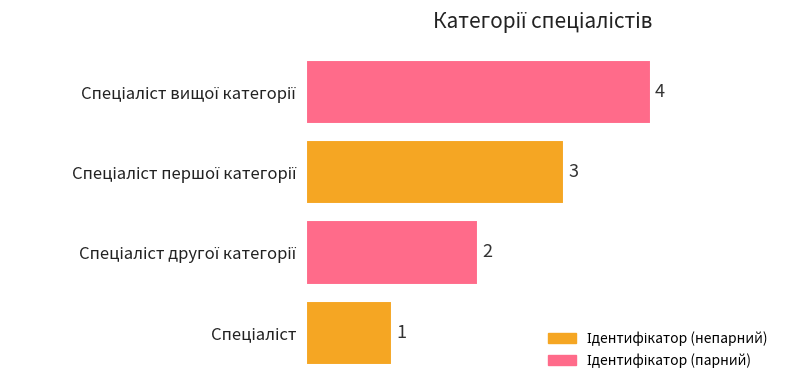

What is the difference between the maximum and minimum values?

3